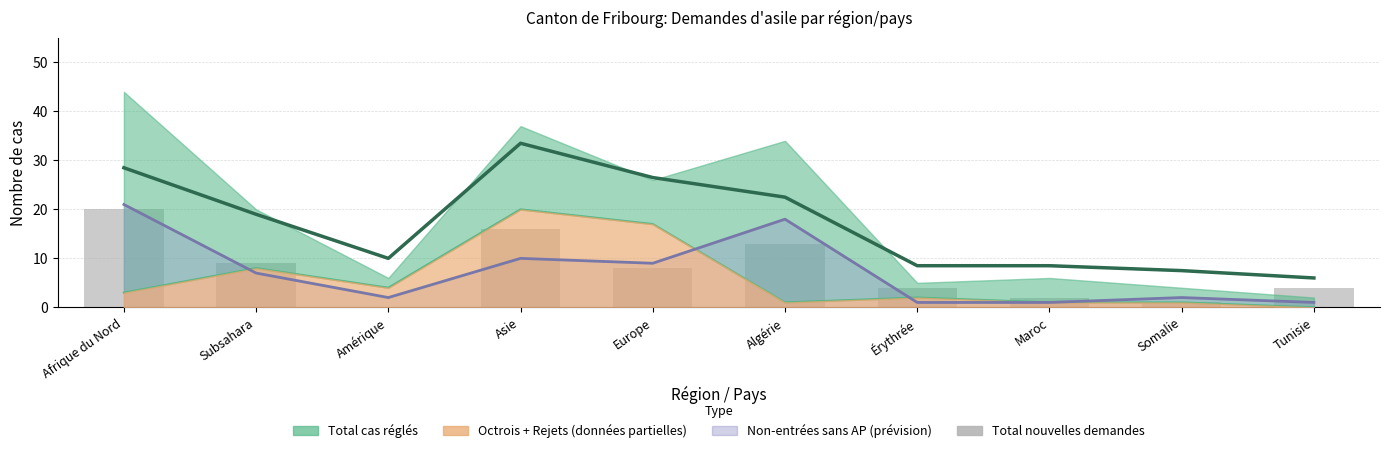

Which label corresponds to the largest value in the chart?

Afrique du Nord